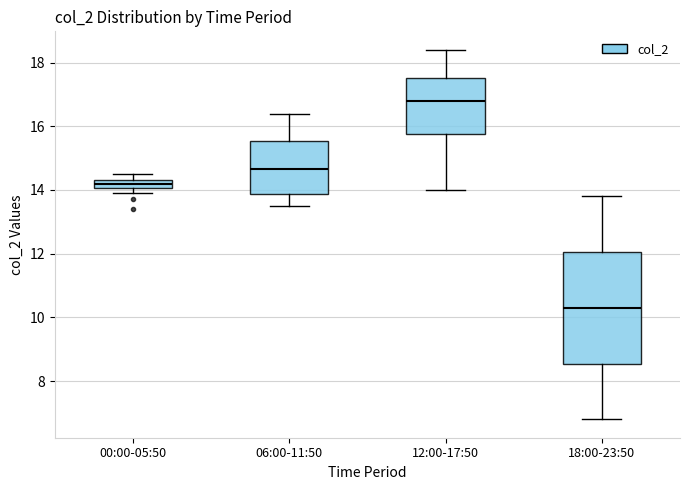

Where is the lower edge of the box for 00:00-05:50 on the y-axis? The values are not printed on the chart, so give them approximately, as read against the axis.

14.0